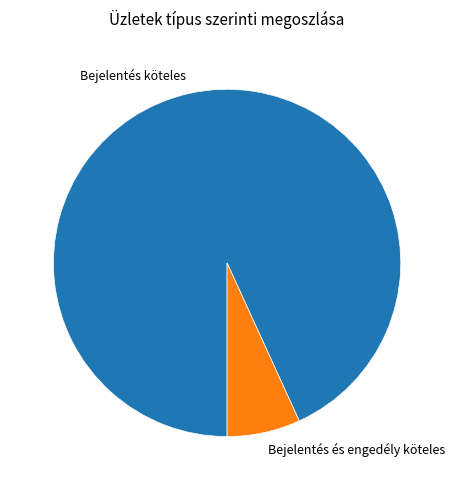

How many segments does this pie chart have?

2